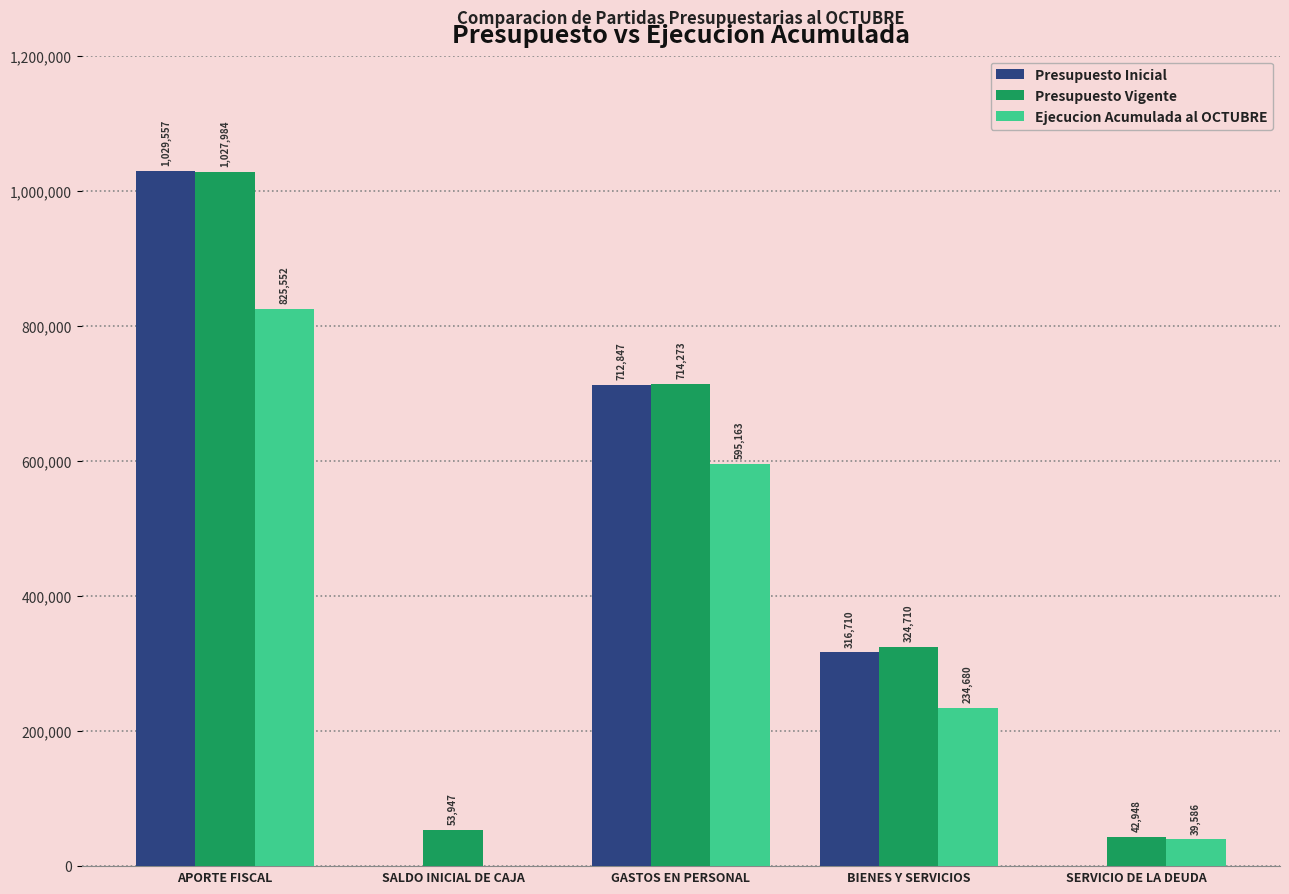

Between SALDO INICIAL DE CAJA and BIENES Y SERVICIOS, which series saw the biggest shift?

Presupuesto Inicial